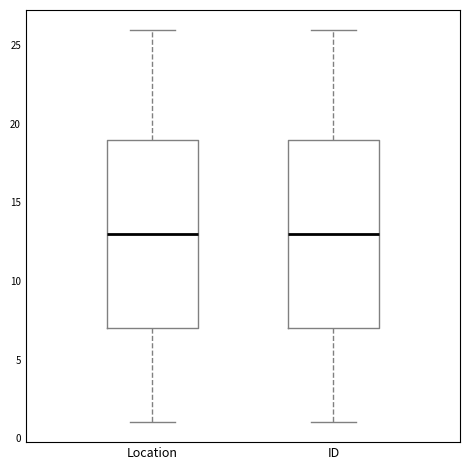

Reading left to right, read every box against the y-axis: the position of its median line, the range the box covers, and the ends of its whiskers. The values are not printed on the chart, so give them approximately, as read against the axis.

Location: median 13, box 7 to 19, whiskers 1 to 26
ID: median 13, box 7 to 19, whiskers 1 to 26